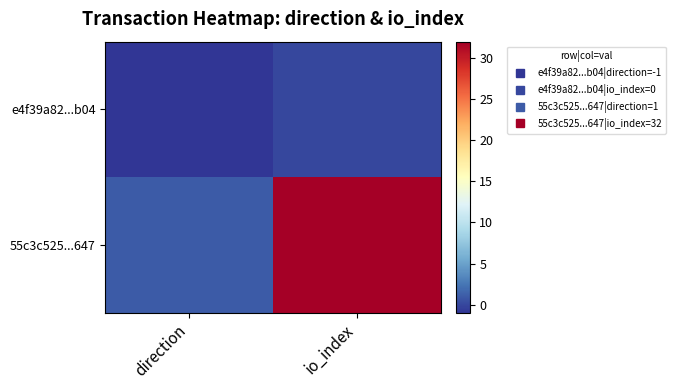

What is the spread (max minus min) of values at io_index?

32